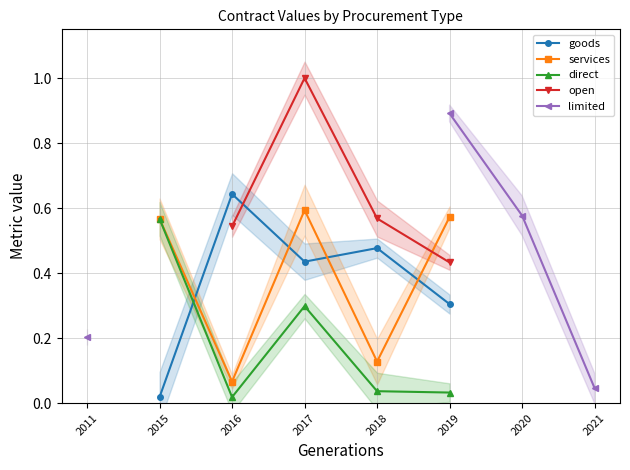

What is the sum of the services values at 2018 and 2019?

0.7